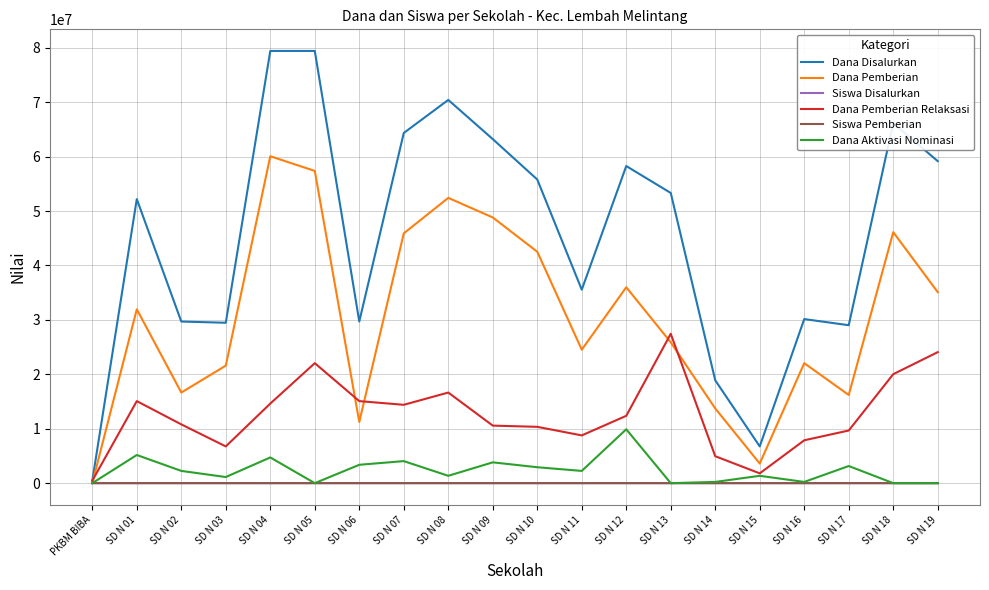

What is the difference between the second highest and minimum values in the Dana Aktivasi Nominasi series?

5175000